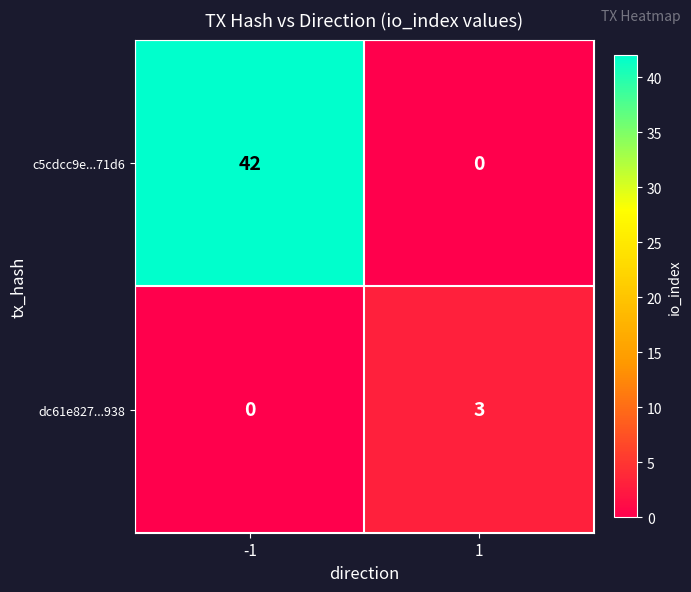

What value does the c5cdcc9e...71d6 series have at -1, to the nearest 5?

40